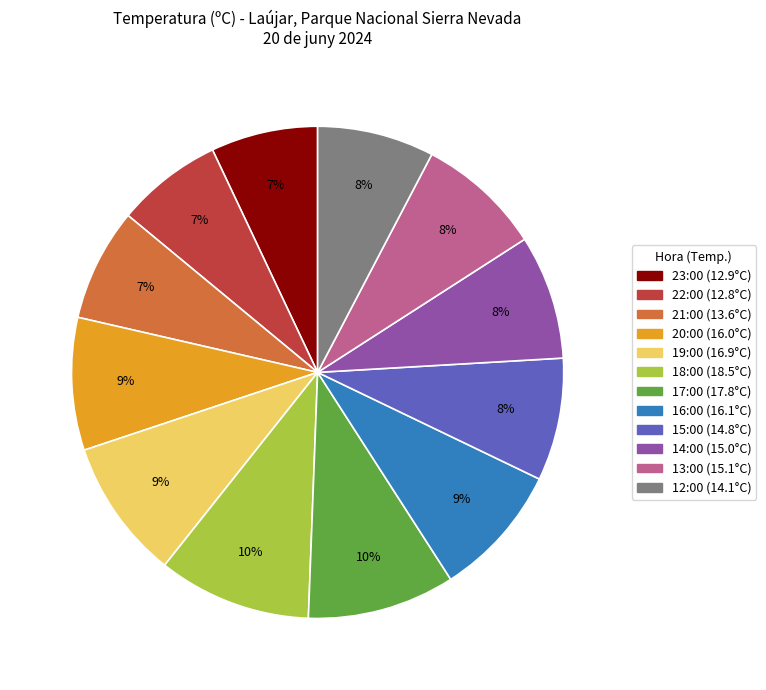

Count the number of slices in the pie.

12